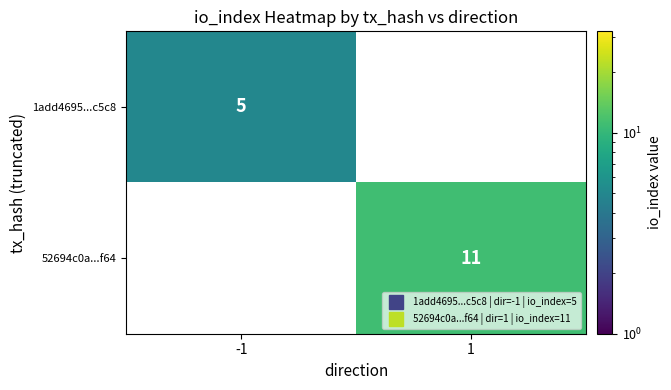

Rank the series at 1 from highest to lowest value.

1add4695...c5c8, 52694c0a...f64